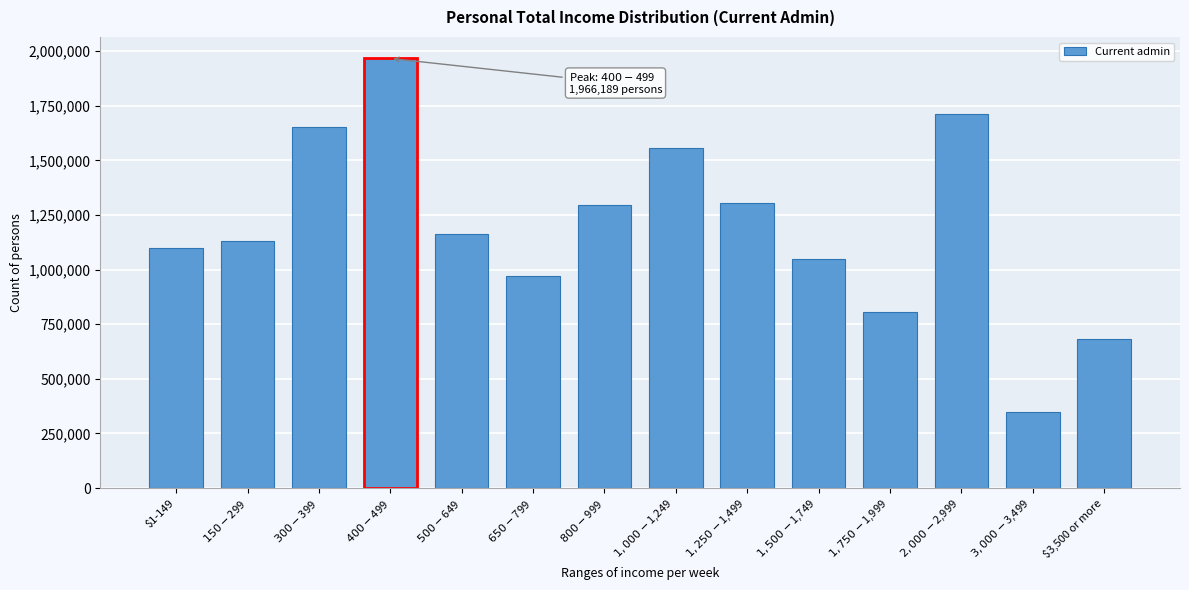

Reading left to right, extract all data points from this chart.

1099920	1128787	1651080	1966189	1160682	968725	1294741	1554093	1305196	1048567	807213	1713676	346399	682398